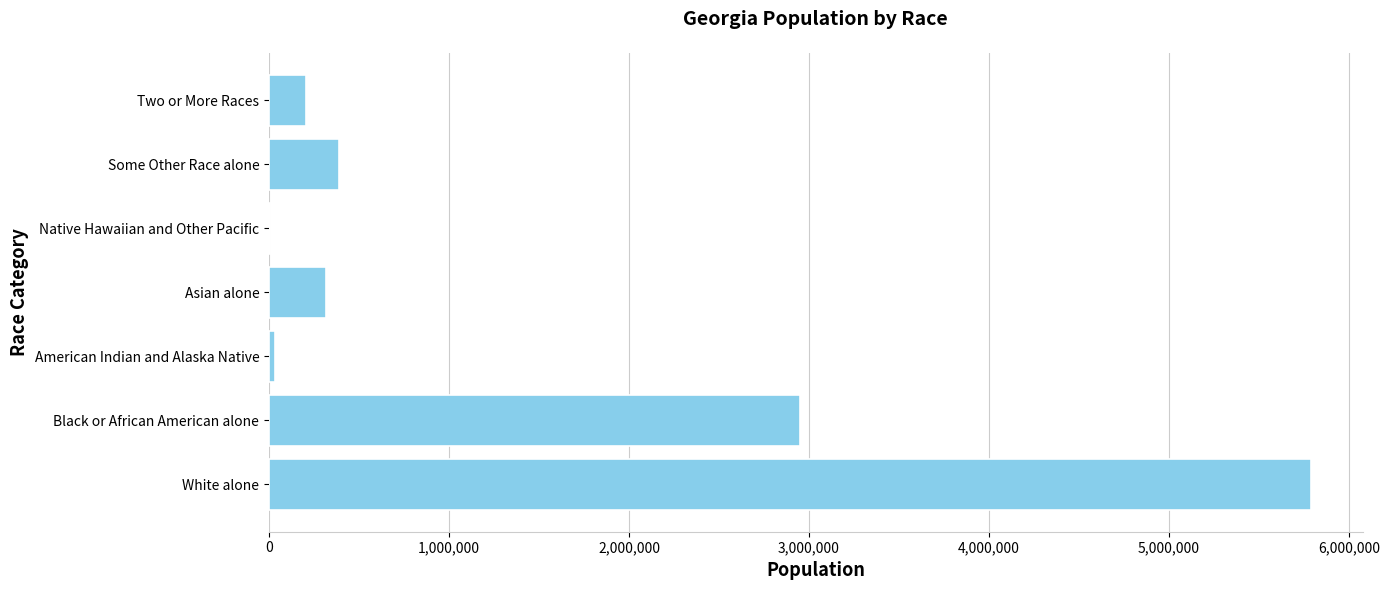

True or false: the data shows 388872 at Some Other Race alone.

True